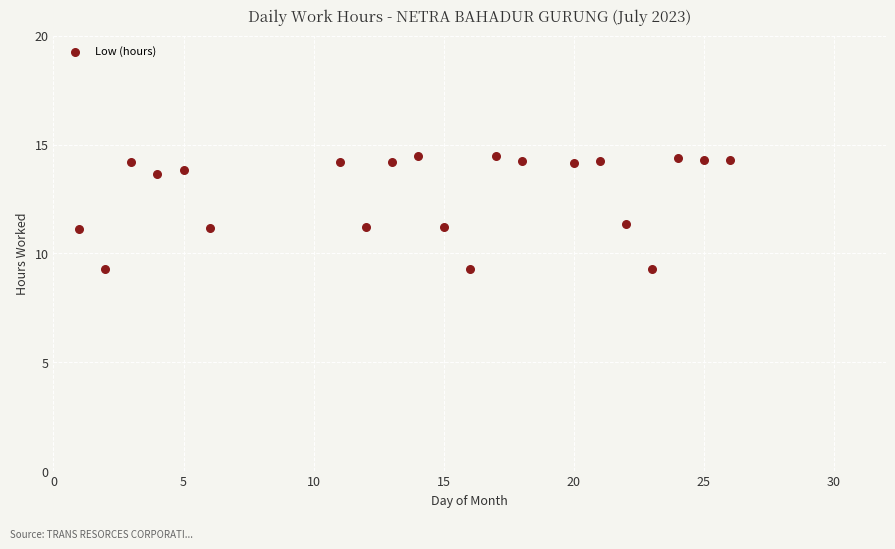

What is the range of Y values (max minus min)?

5.2